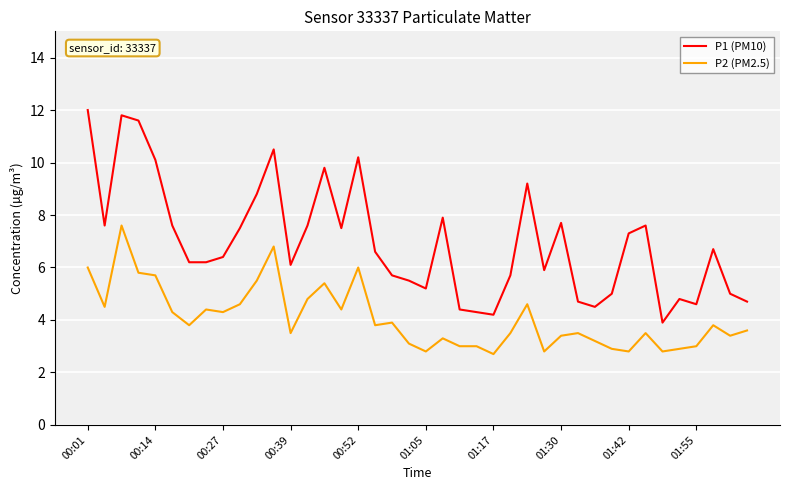

What is the difference between the maximum and minimum values in the P2 (PM2.5) series?

4.9